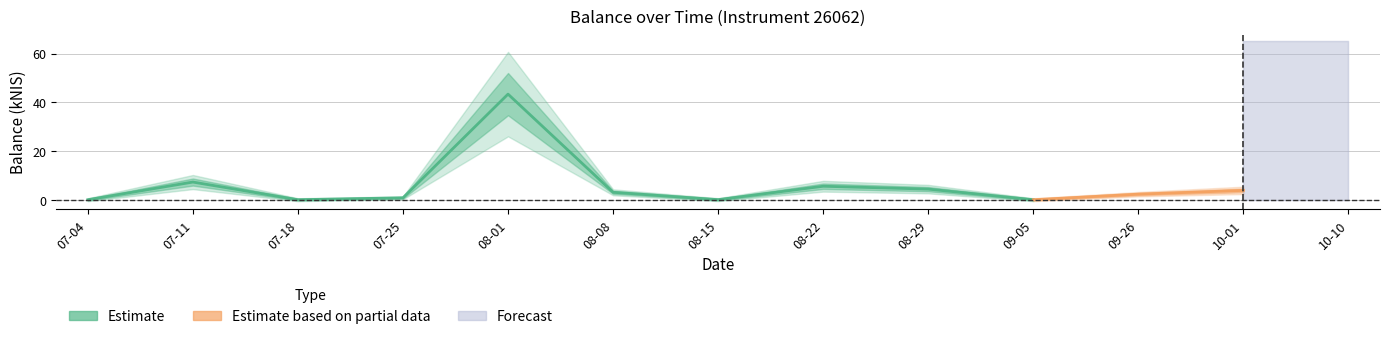

What is the label of the 3rd point from the right?

2024-09-26